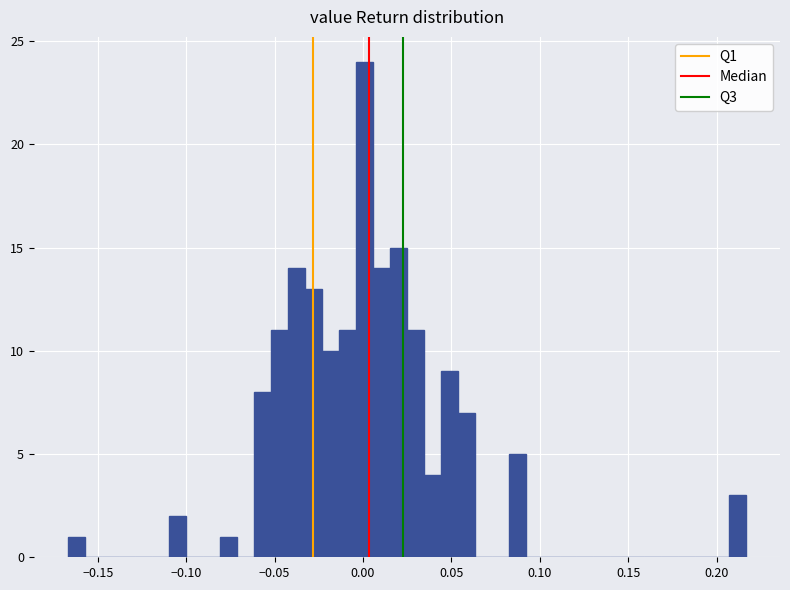

Around what value on the x-axis is the tallest bar? Give the approximate position of its centre, as read against the axis.

0.000